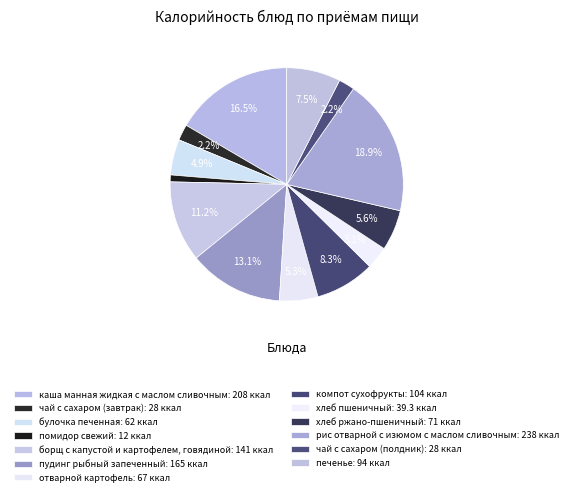

Combined, what portion of the pie is каша манная жидкая с маслом сливочным and хлеб ржано-пшеничный?

22.2%